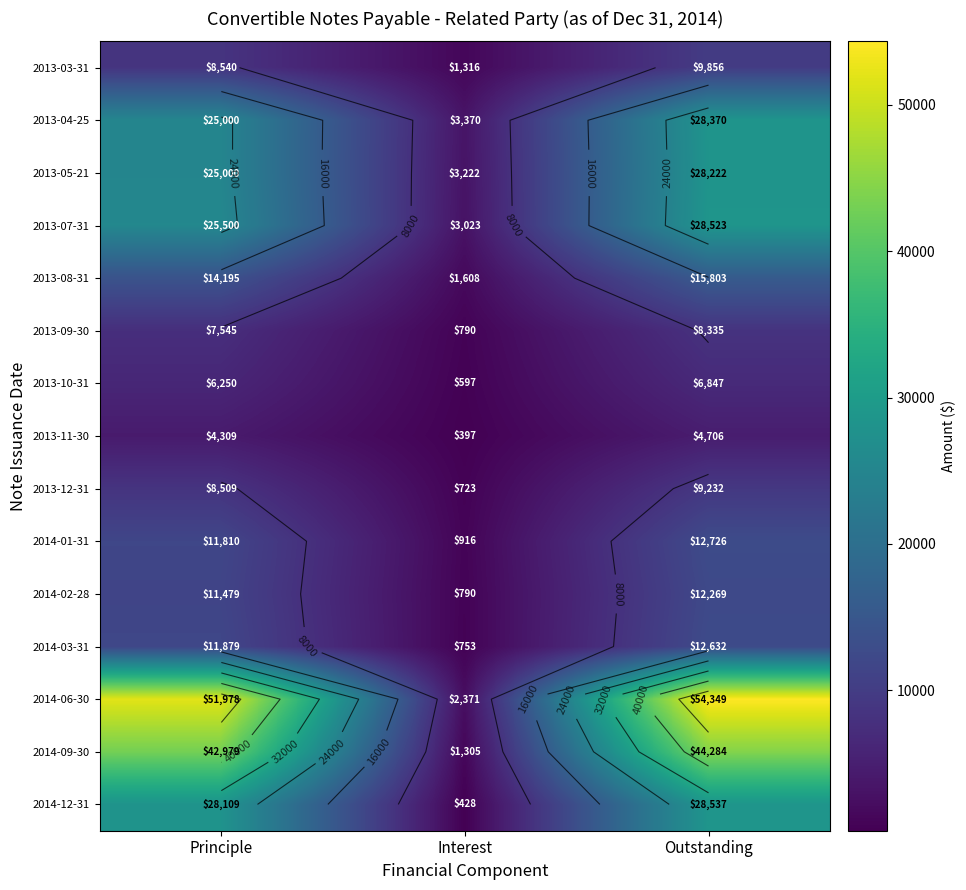

List the labels in order of 2013-12-31 value, smallest first.

Interest, Principle, Outstanding